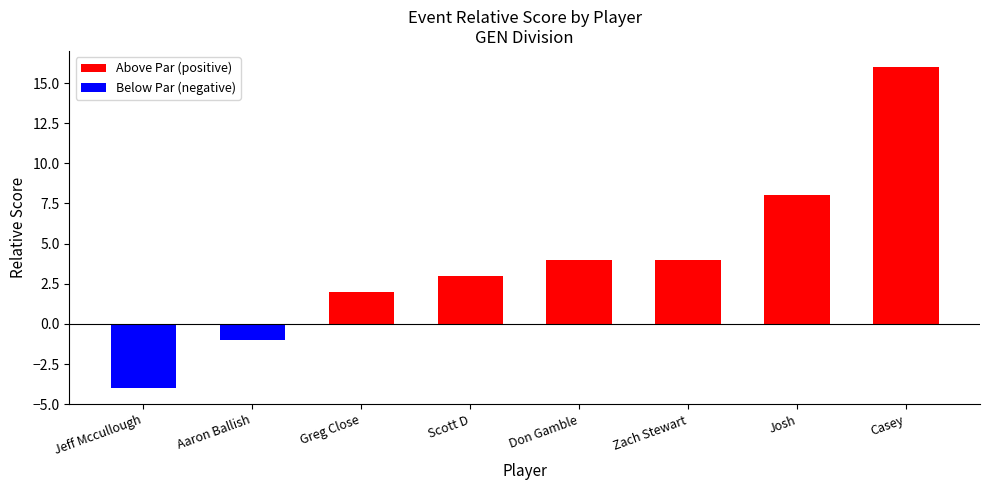

The chart shows a value of 5 at Scott D. True or false?

False